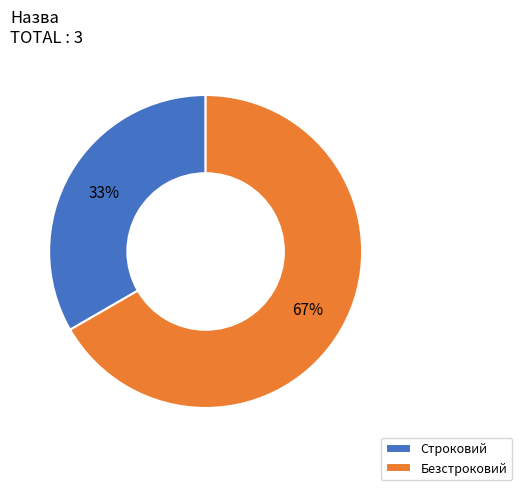

To the nearest percent, what is the combined percentage of Строковий and Безстроковий?

100%